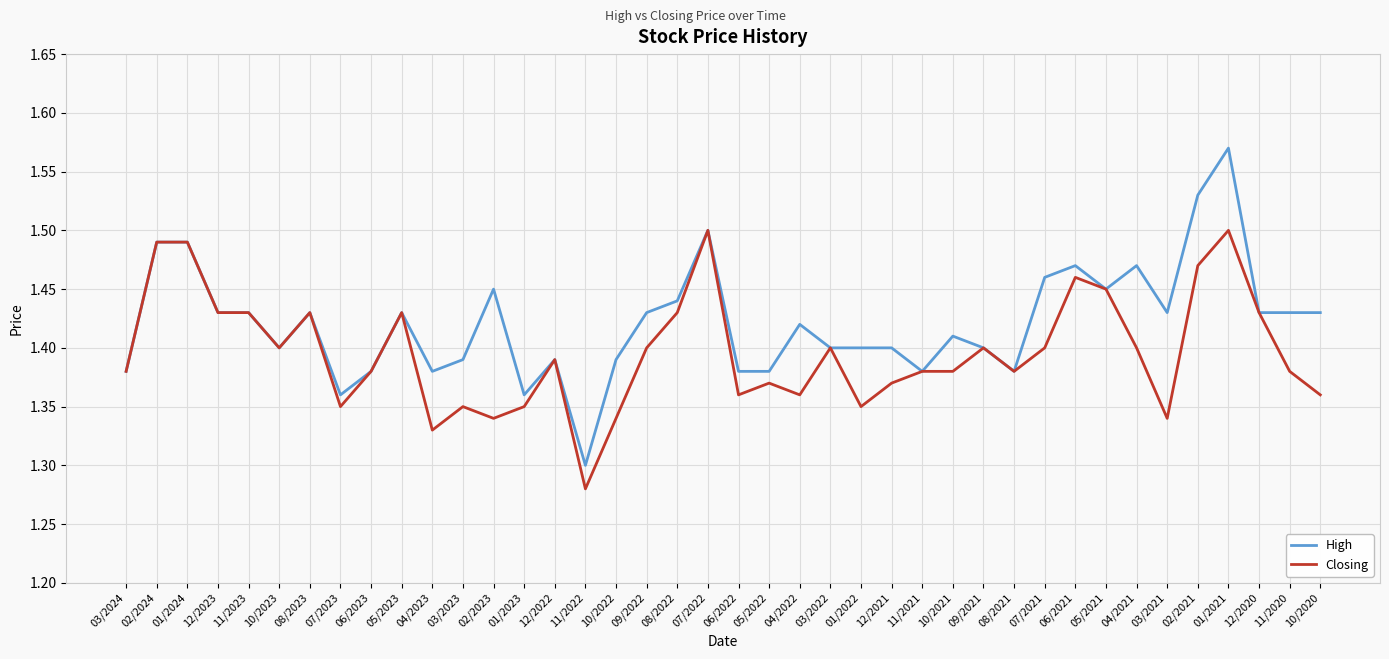

What is the sum of the Closing values at 08/2022 and 05/2022?

2.8